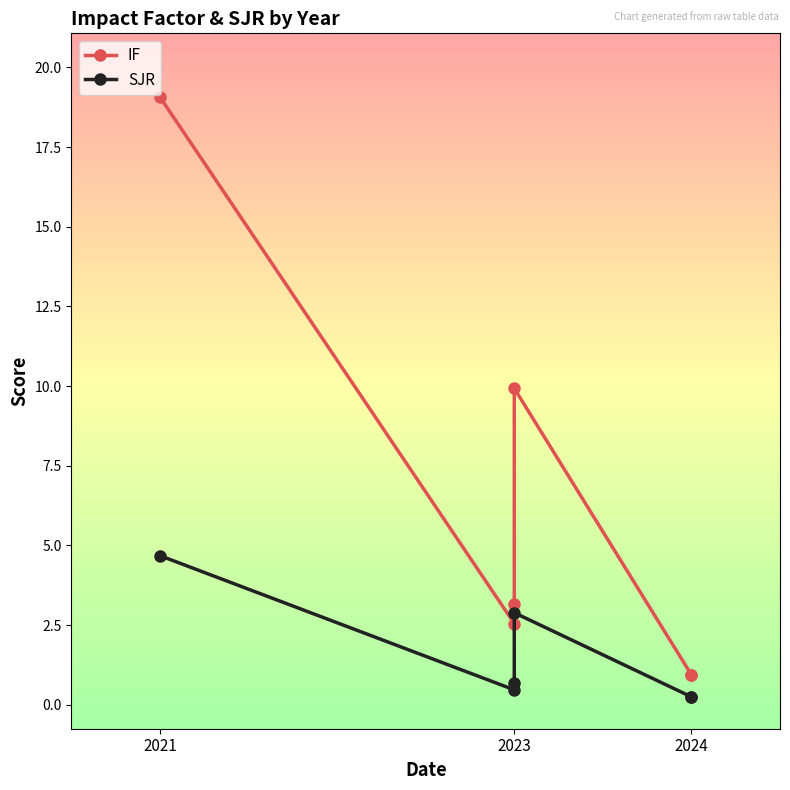

At which category is the sum across all series the highest?

2021